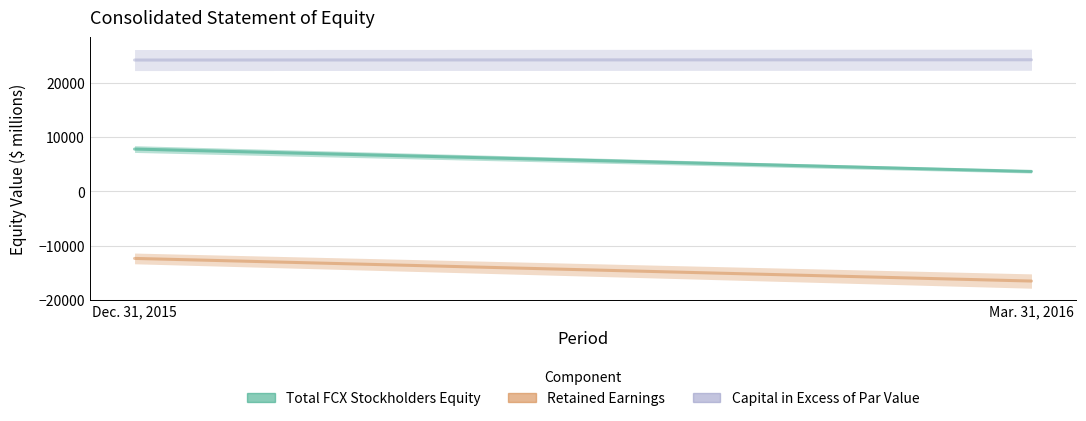

What are all the series names shown in the legend?

Total FCX Stockholders Equity, Retained Earnings, Capital in Excess of Par Value